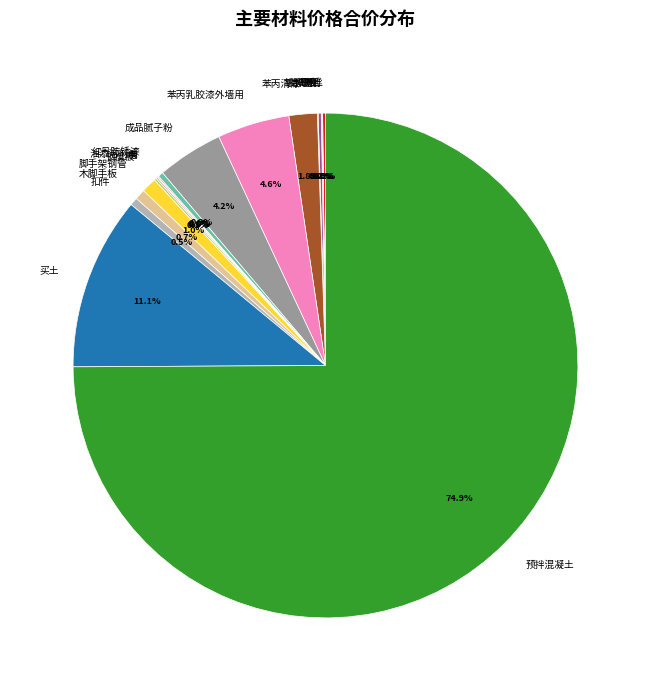

What is the largest slice in the pie chart?

预拌混凝土